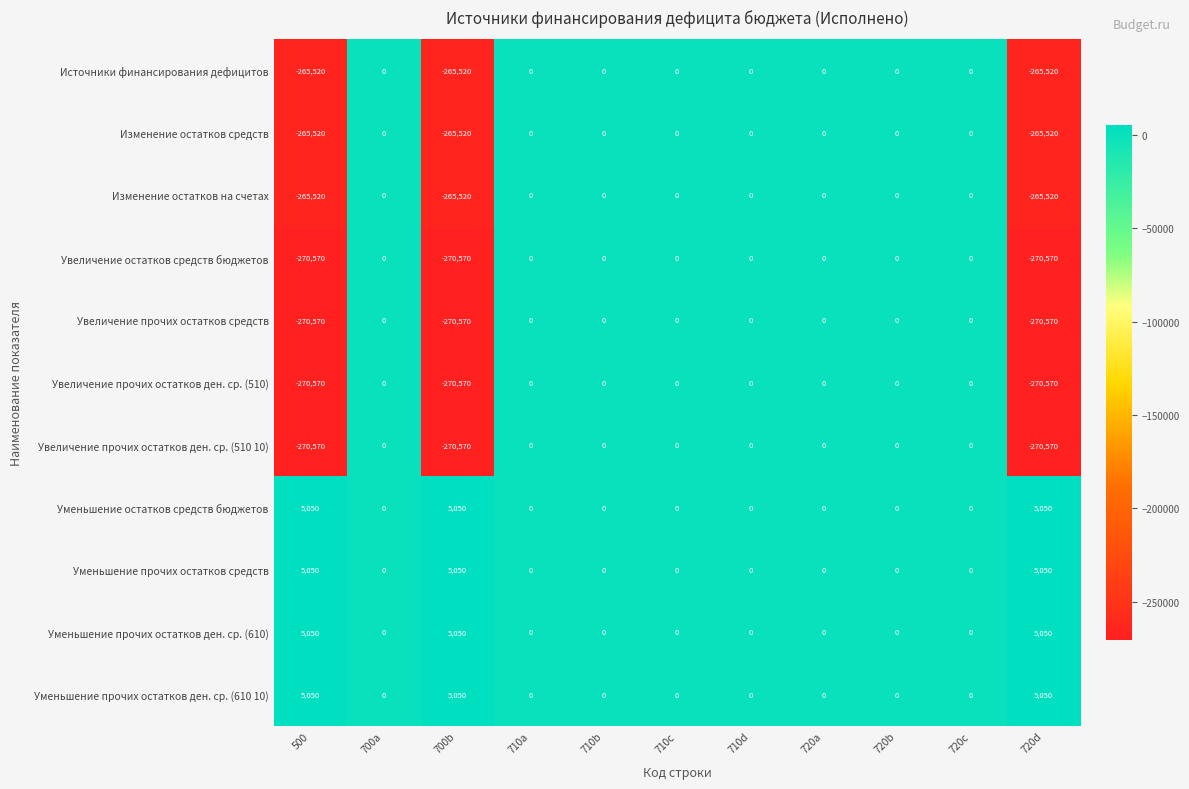

How many Уменьшение прочих остатков ден. ср. (610 10) values are between 0 and 5050?

11